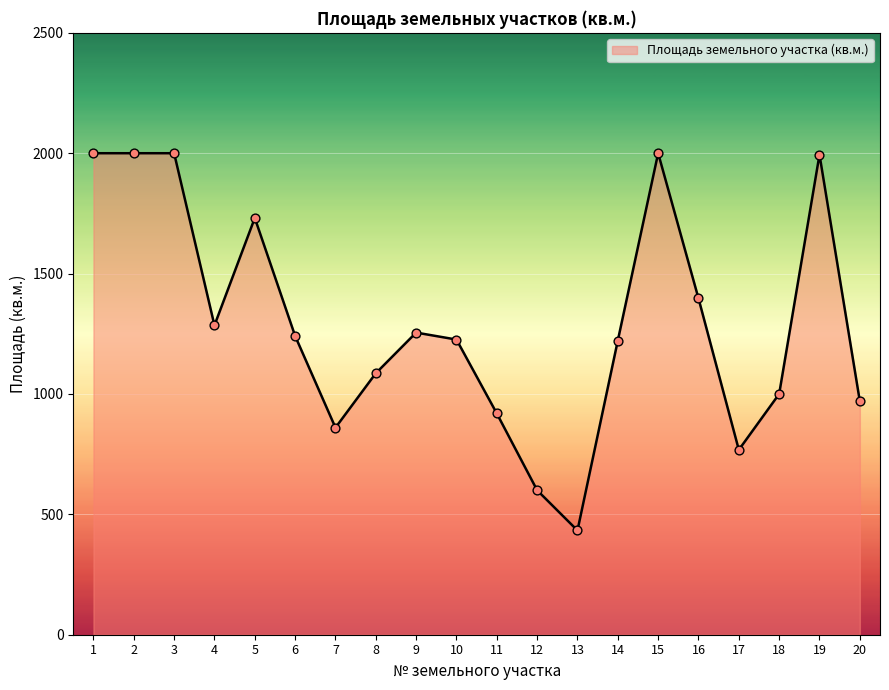

What is the change in value from 1 to 20?

-1030